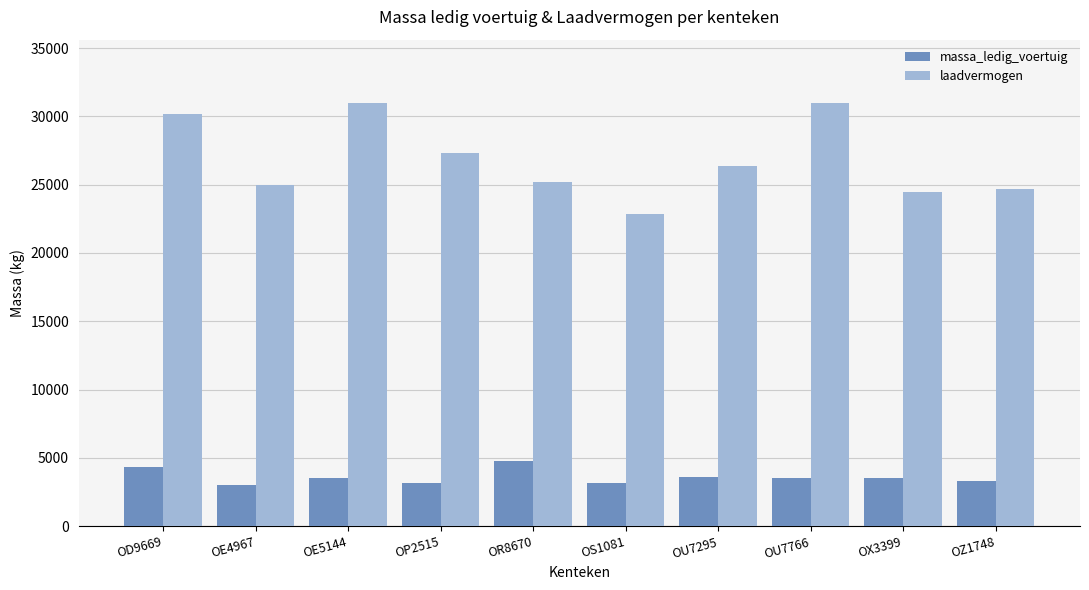

What is the total value across all series at OU7295?

30000